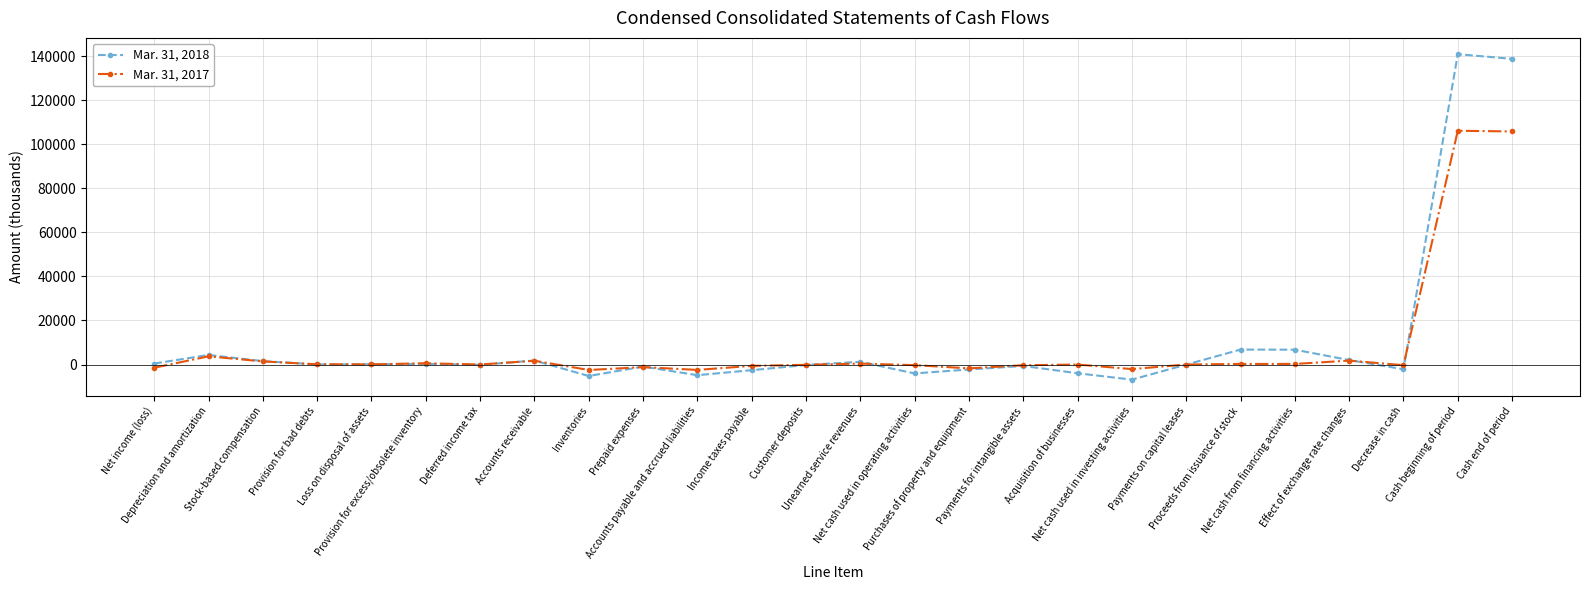

Where is the first local maximum for Mar. 31, 2018?

Depreciation and amortization